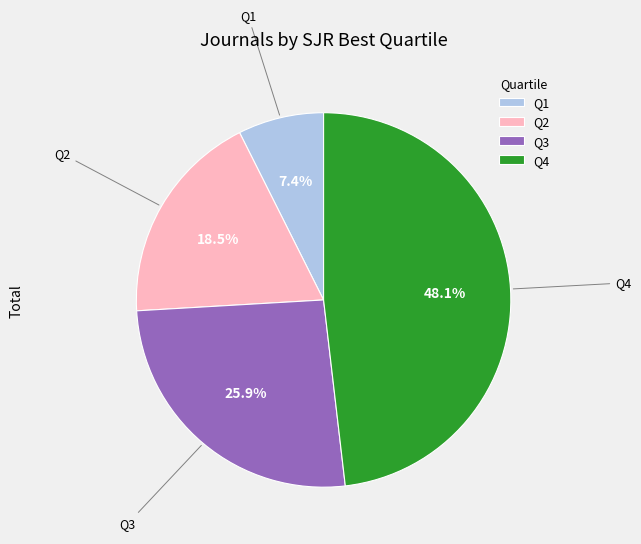

Between Q2 and Q4, which is larger?

Q4